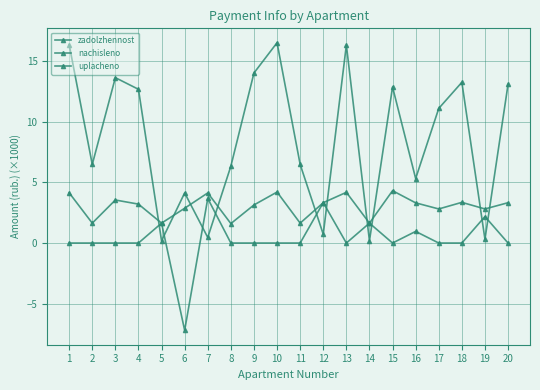

How many values in the zadolzhennost series exceed 11?

10